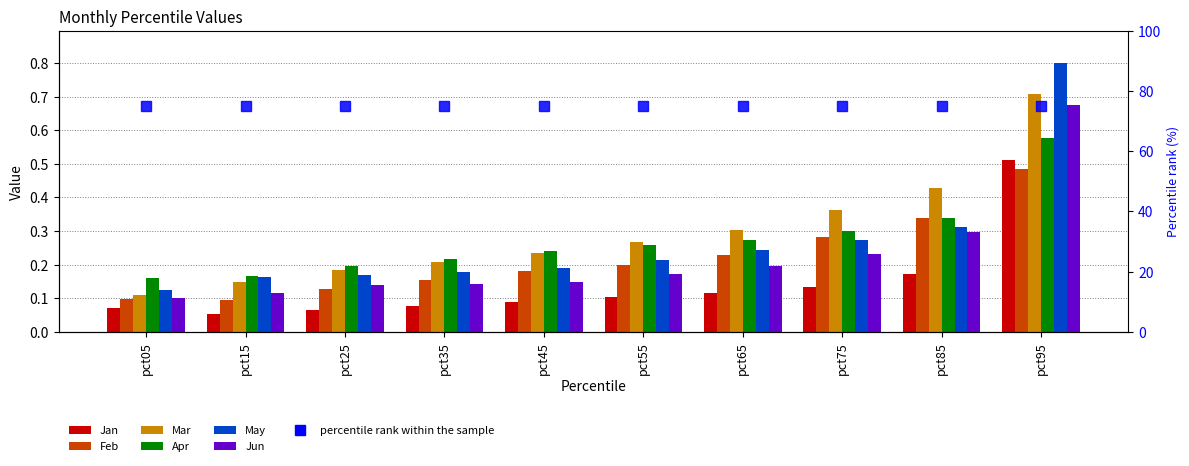

Reading left to right, list all the values displayed in this chart.

Jan: pct05=0.1	pct15=0.1	pct25=0.1	pct35=0.1	pct45=0.1	pct55=0.1	pct65=0.1	pct75=0.1	pct85=0.2	pct95=0.5
Feb: pct05=0.1	pct15=0.1	pct25=0.1	pct35=0.2	pct45=0.2	pct55=0.2	pct65=0.2	pct75=0.3	pct85=0.3	pct95=0.5
Mar: pct05=0.1	pct15=0.1	pct25=0.2	pct35=0.2	pct45=0.2	pct55=0.3	pct65=0.3	pct75=0.4	pct85=0.4	pct95=0.7
Apr: pct05=0.2	pct15=0.2	pct25=0.2	pct35=0.2	pct45=0.2	pct55=0.3	pct65=0.3	pct75=0.3	pct85=0.3	pct95=0.6
May: pct05=0.1	pct15=0.2	pct25=0.2	pct35=0.2	pct45=0.2	pct55=0.2	pct65=0.2	pct75=0.3	pct85=0.3	pct95=0.8
Jun: pct05=0.1	pct15=0.1	pct25=0.1	pct35=0.1	pct45=0.1	pct55=0.2	pct65=0.2	pct75=0.2	pct85=0.3	pct95=0.7